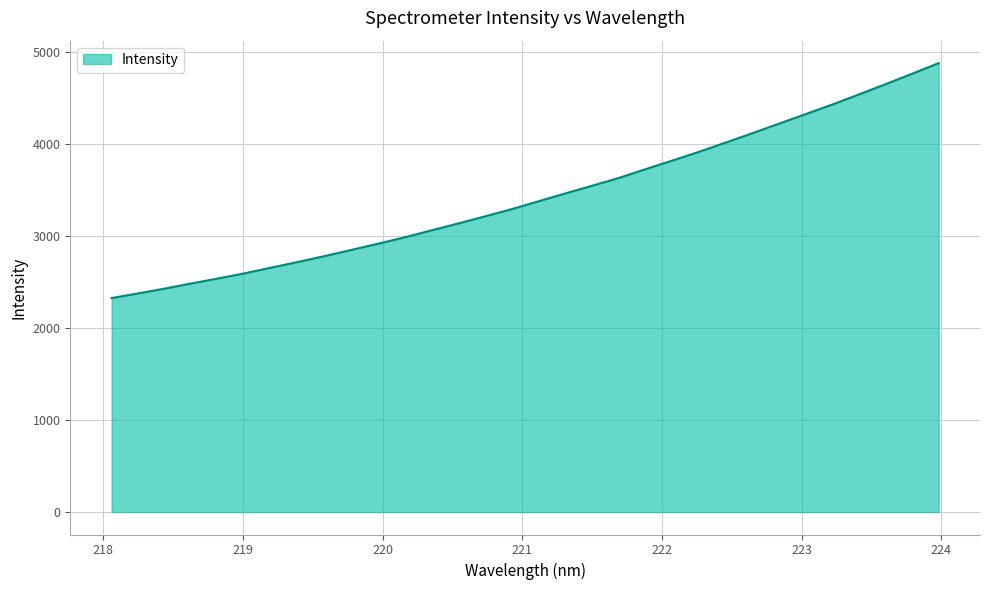

What is the maximum value shown in the chart?

4883.8